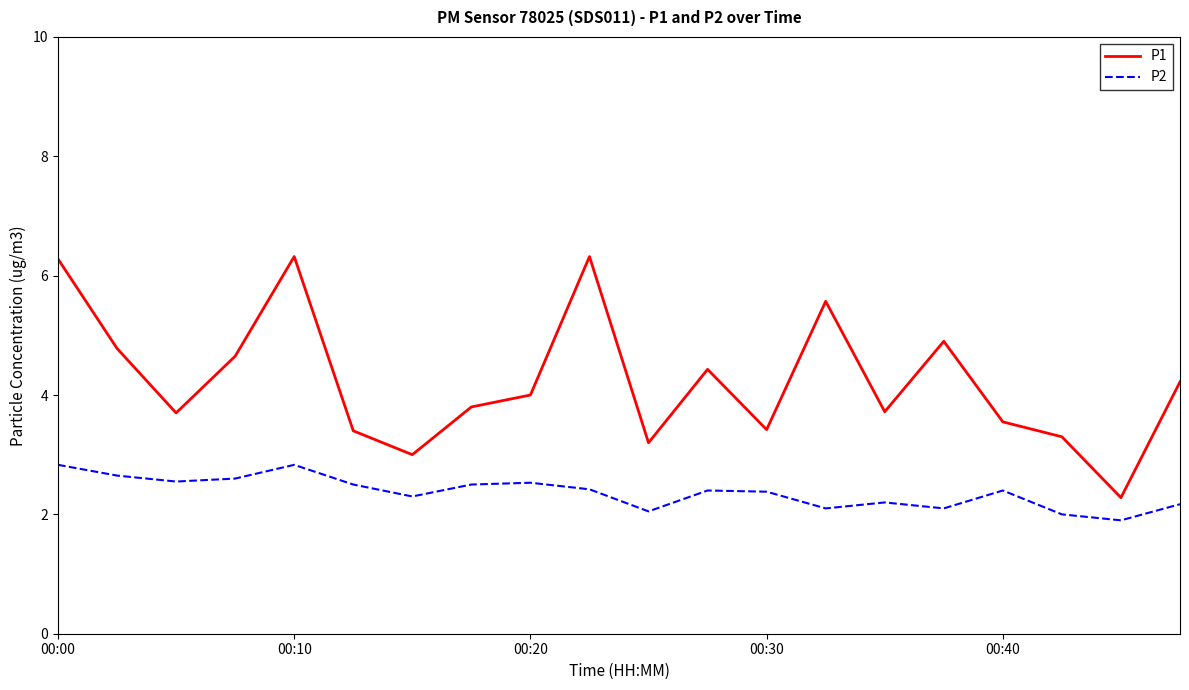

True or false: P2 has more than 0 points higher than both neighbors.

True